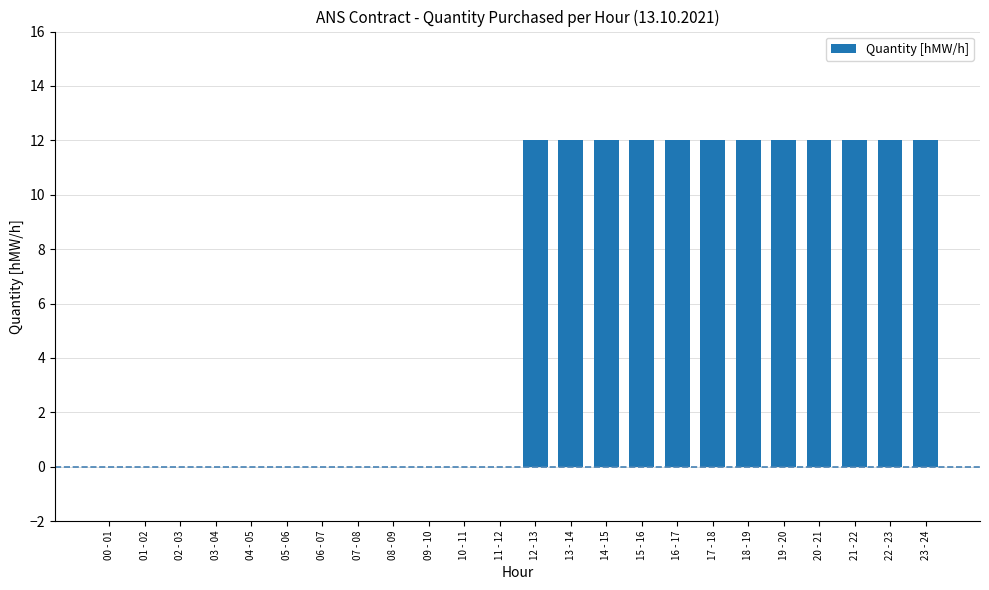

What is the difference between the values at 01 - 02 and 21 - 22?

12